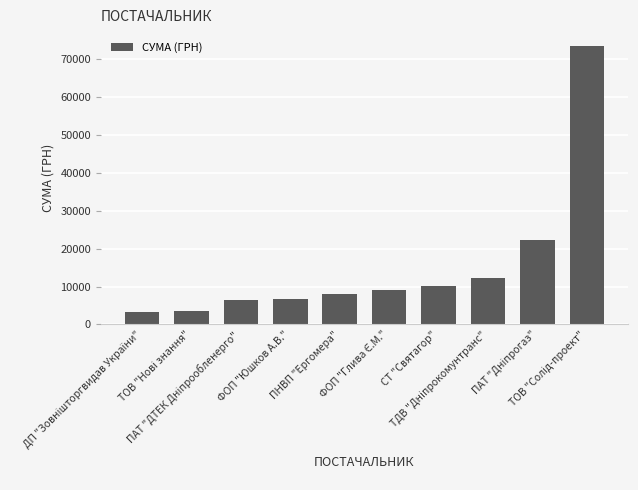

How many distinct data groups are displayed?

1